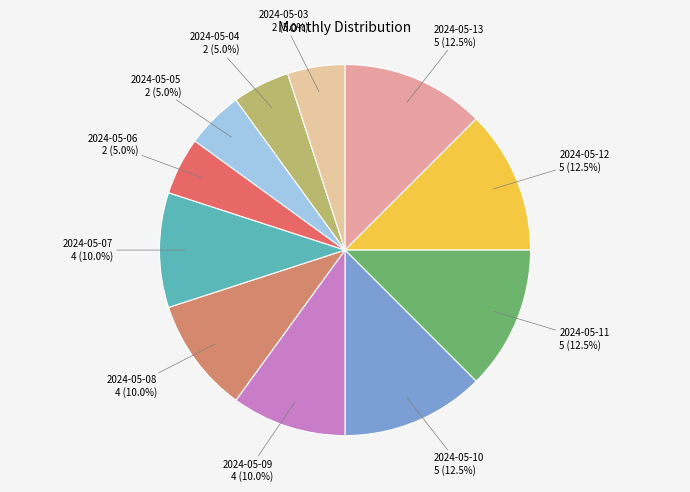

How many slices are in this pie chart?

11